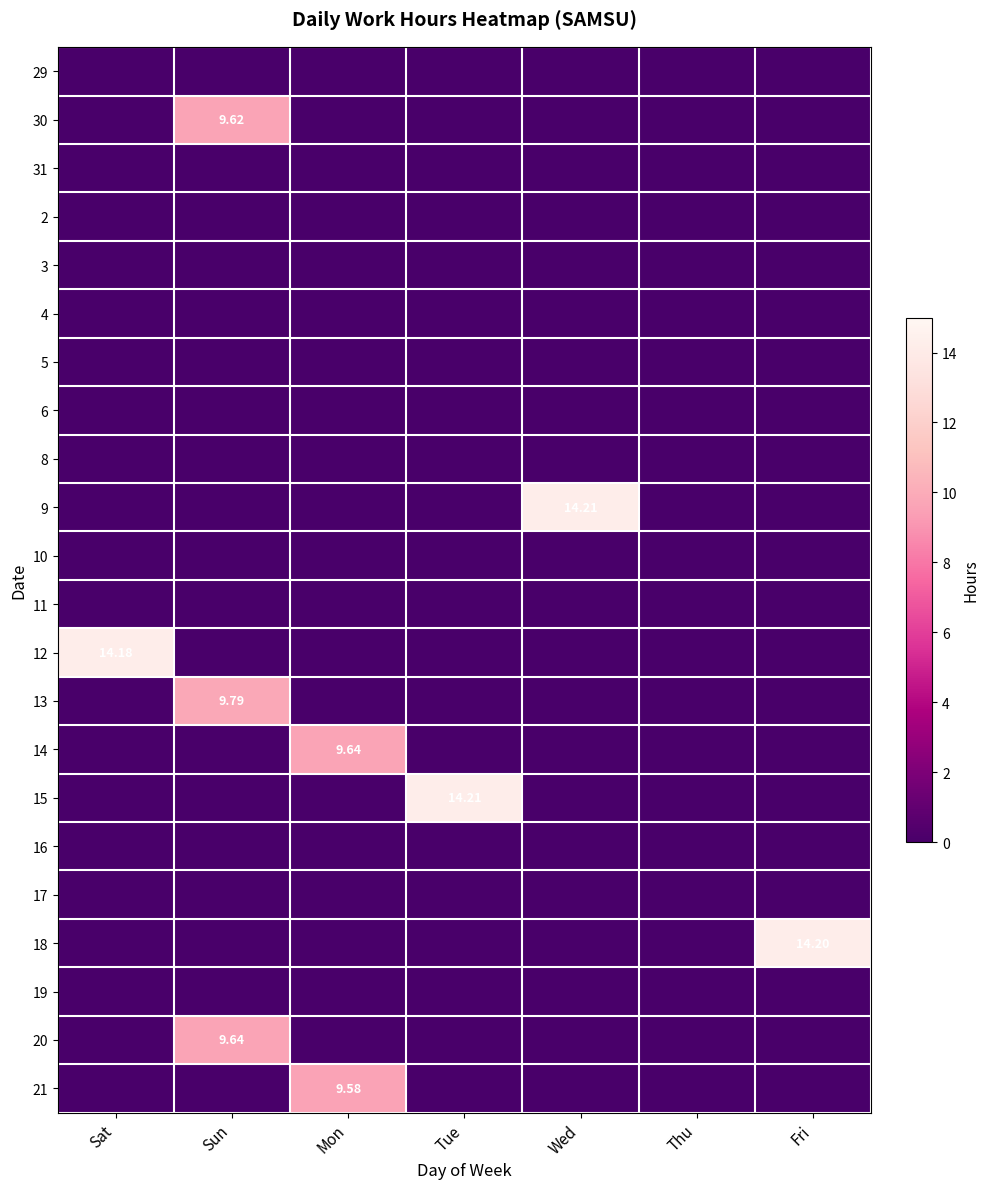

What is the difference between the maximum and minimum values in the 14 series?

9.6